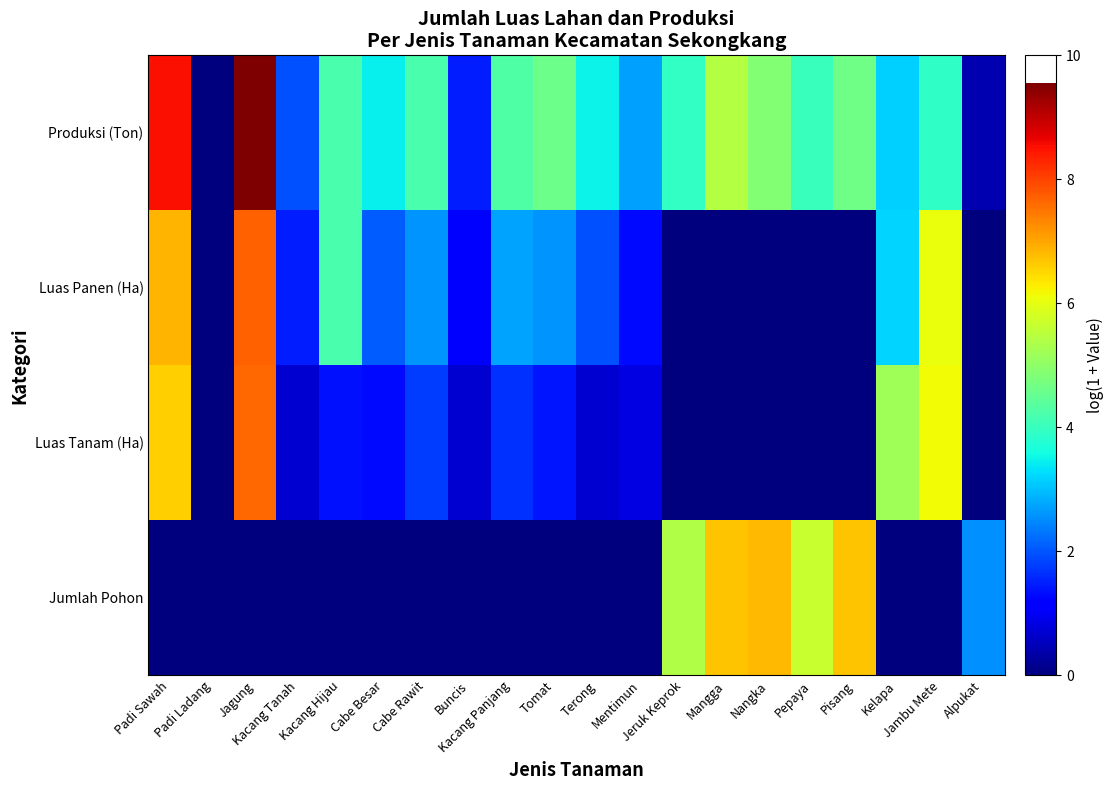

Rank the series by their maximum value, from lowest to highest.

Jumlah Pohon, Luas Tanam (Ha), Luas Panen (Ha), Produksi (Ton)